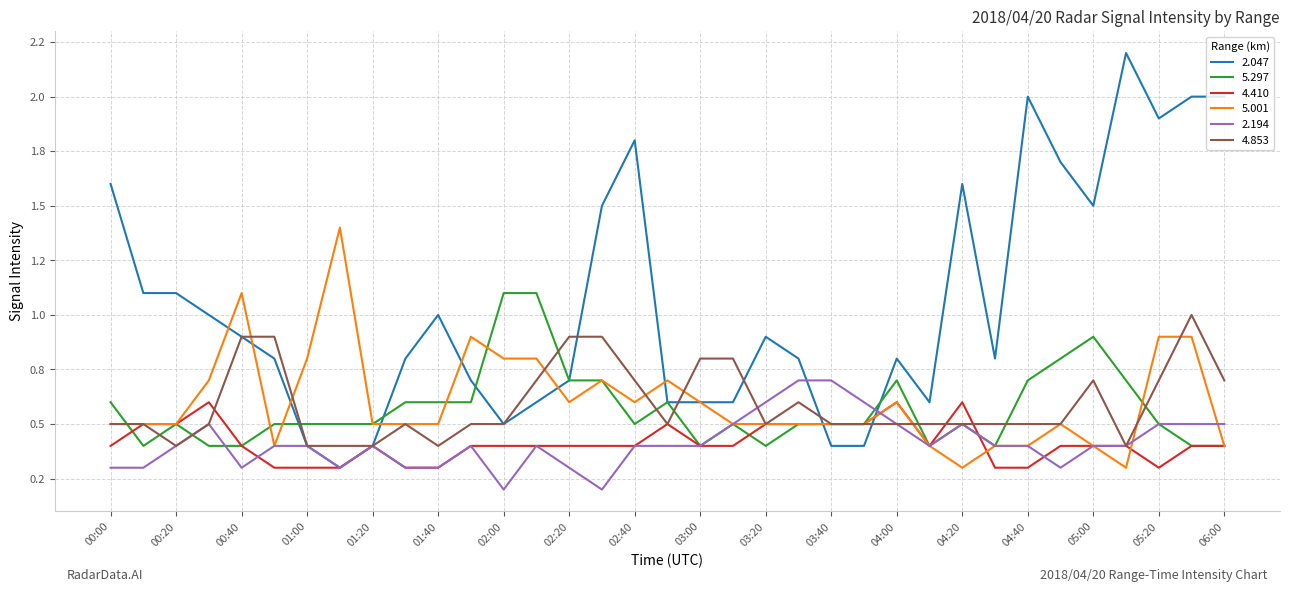

What is the label of the 11th point from the left?

01:40